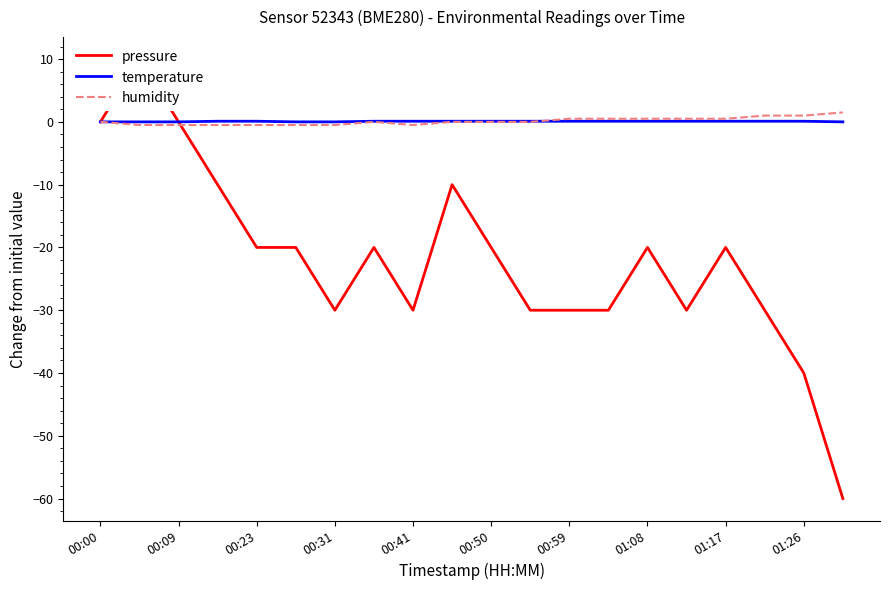

True or false: temperature has a value of 0.1 at 17.

True